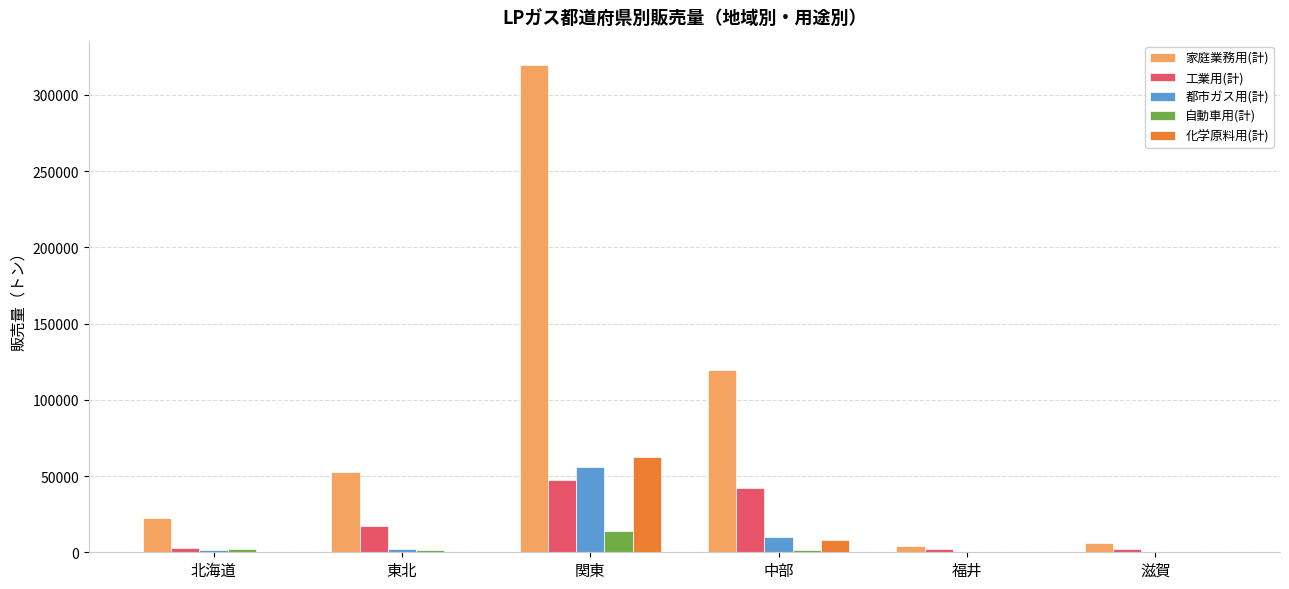

True or false: 都市ガス用(計) has a value of 1627 at 北海道.

True